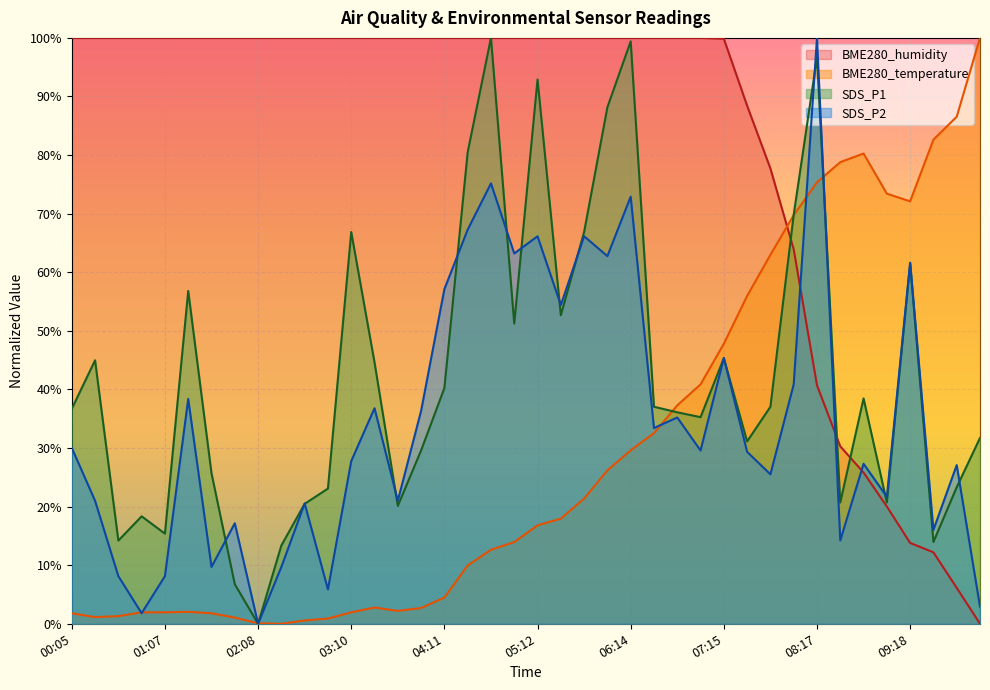

Which has a higher value, 09:18 or 04:42?

09:18